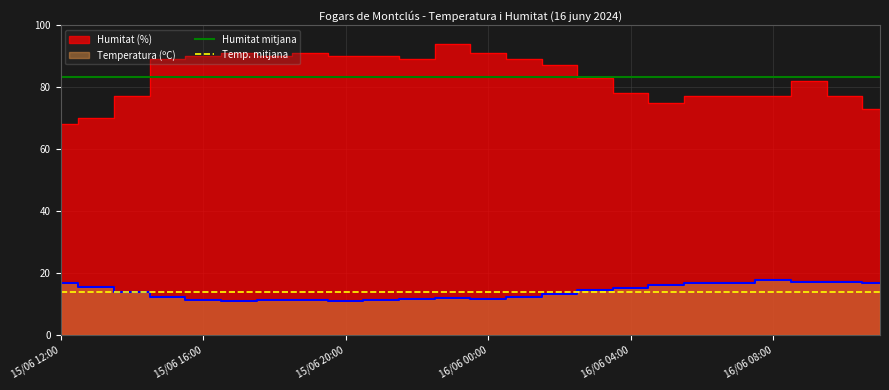

What is the label of the 1st point from the left?

15/06 12:00